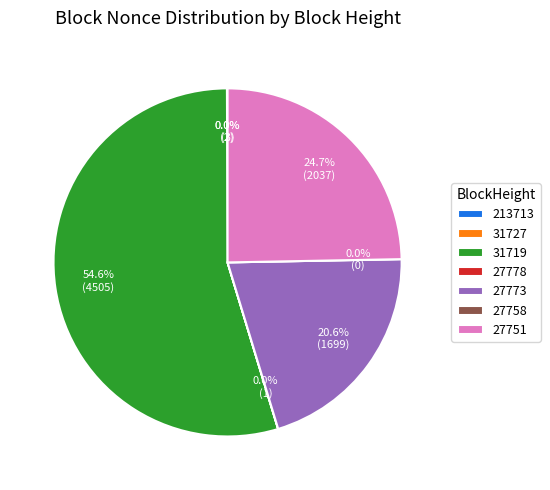

The 31727 slice represents 1% of the pie. True or false?

False